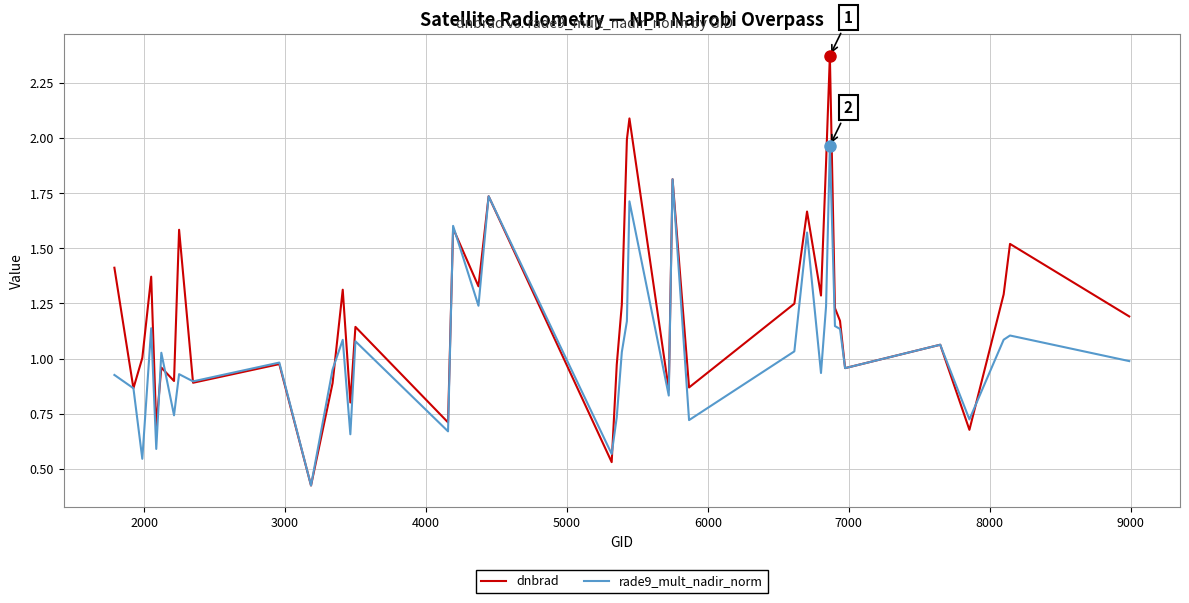

Rank the series by their average value, from lowest to highest.

rade9_mult_nadir_norm, dnbrad